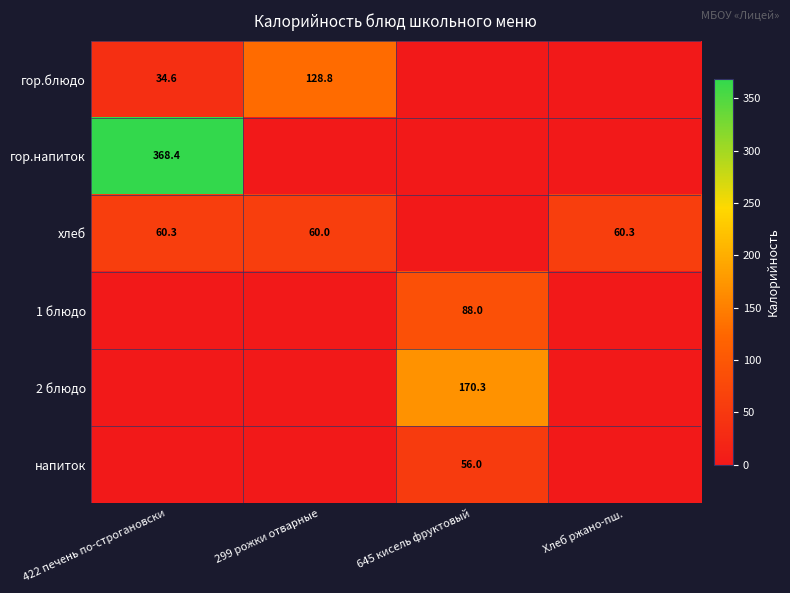

At which category is the sum across all series the highest?

422 печень по-строгановски